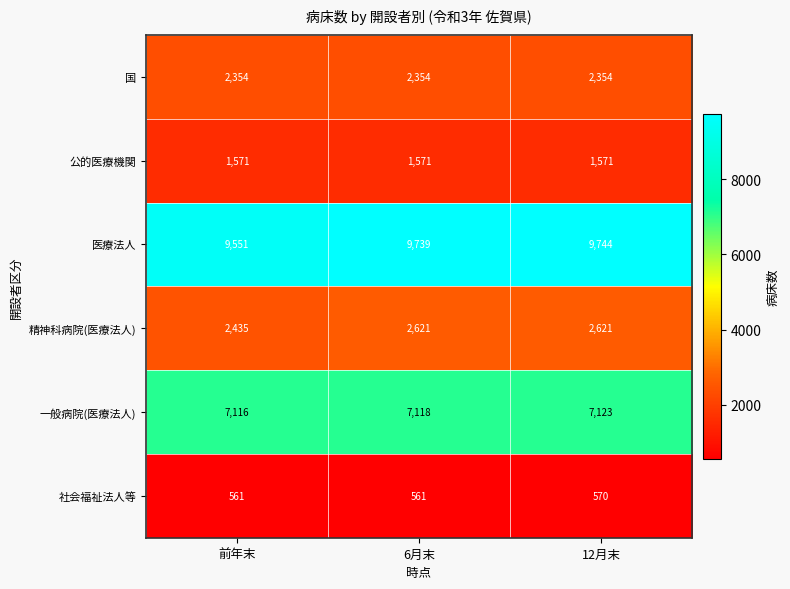

Which series has the largest range (max minus min)?

医療法人